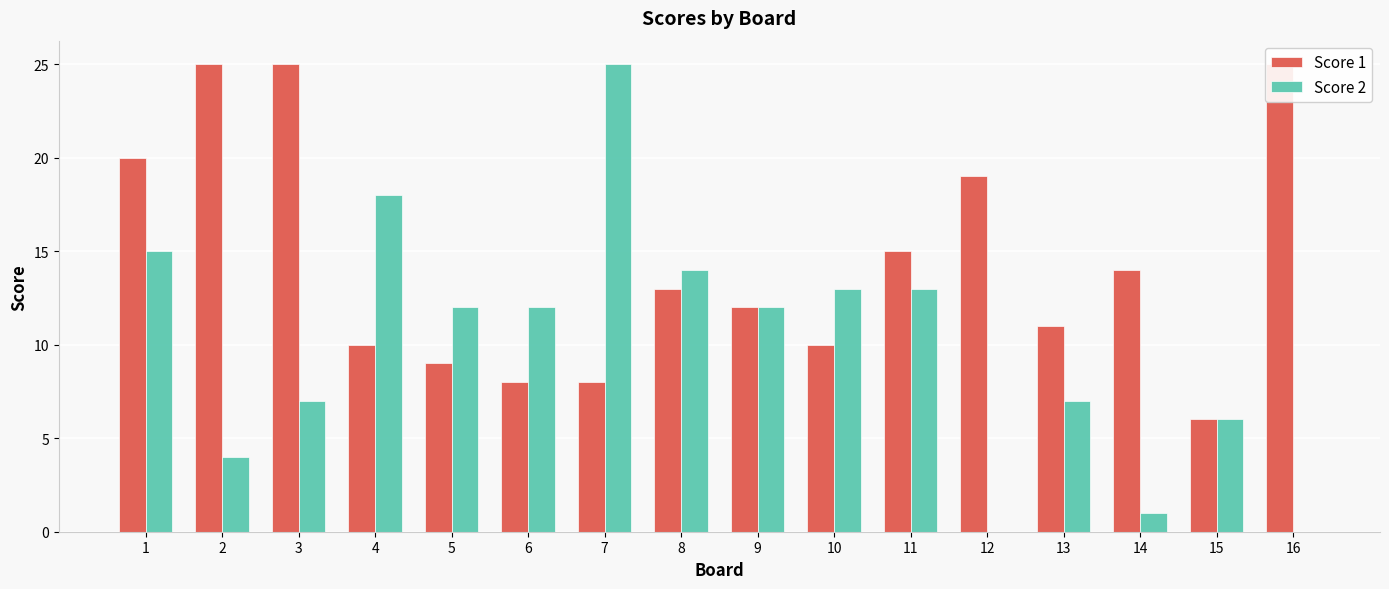

How many positive values does the Score 2 series have?

14